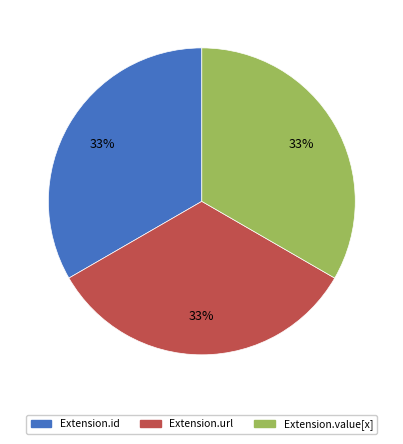

Is there any slice that represents more than half of the pie?

No